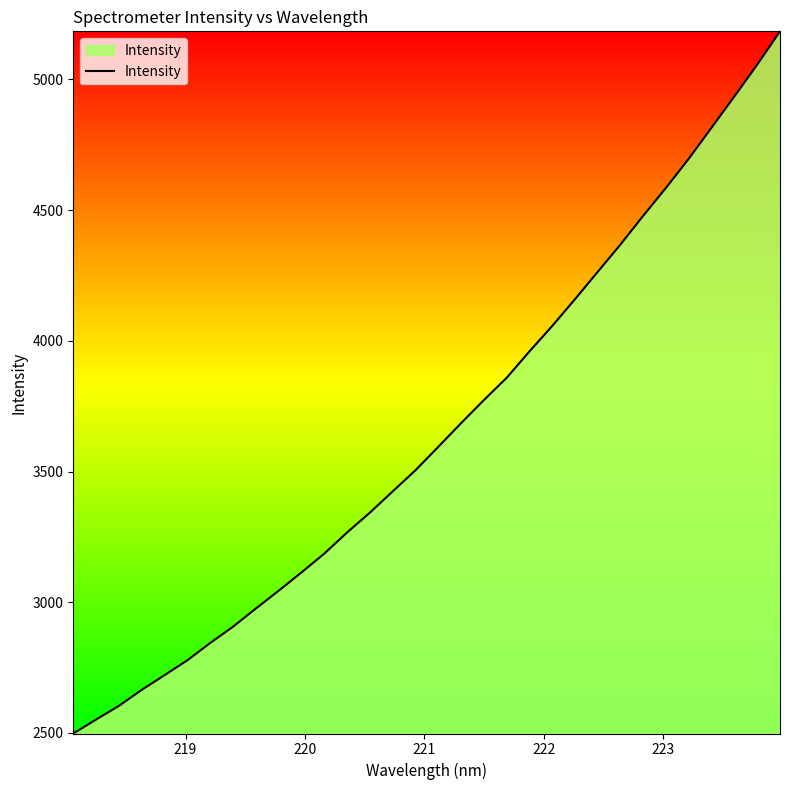

What is the smallest value displayed?

2497.6